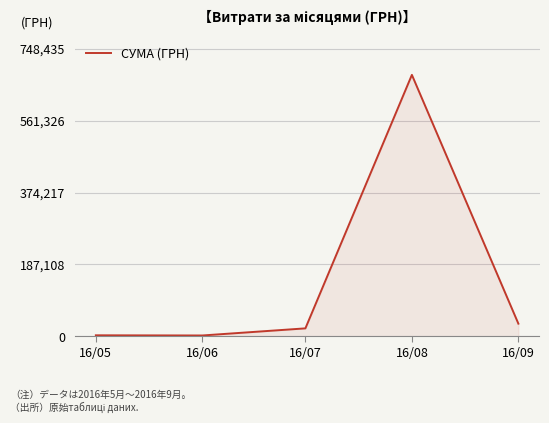

What is the difference between the second highest and second lowest values?

30300.3